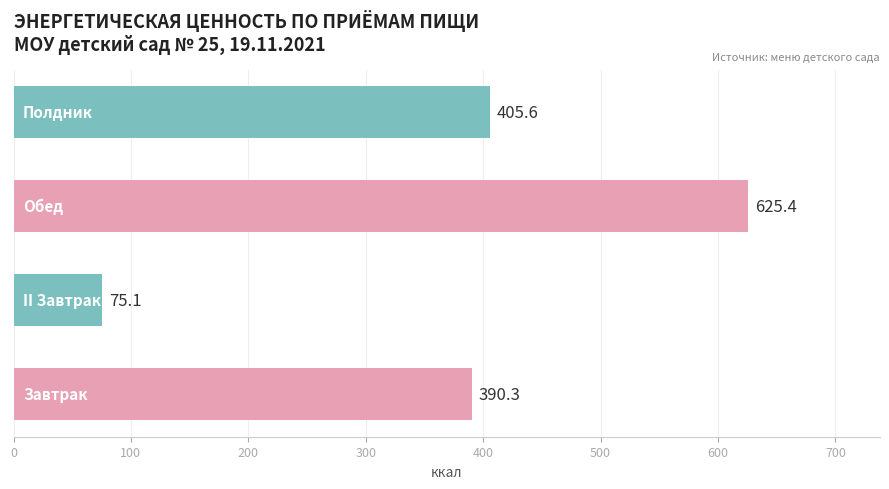

What is the minimum value shown in the chart?

75.1